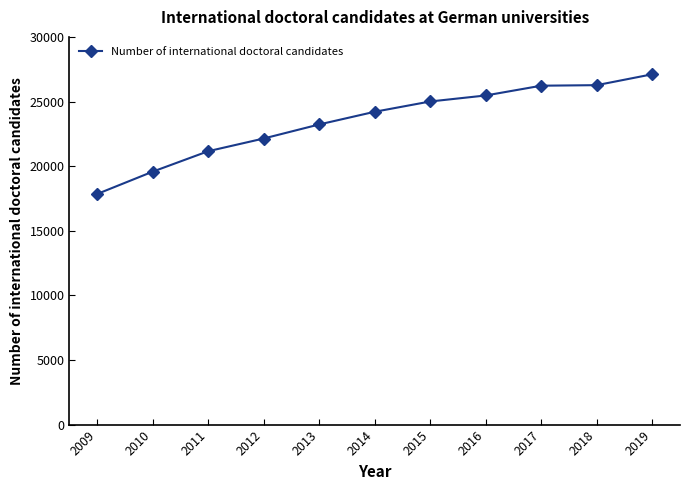

Is this an area chart (filled region under the line)?

No